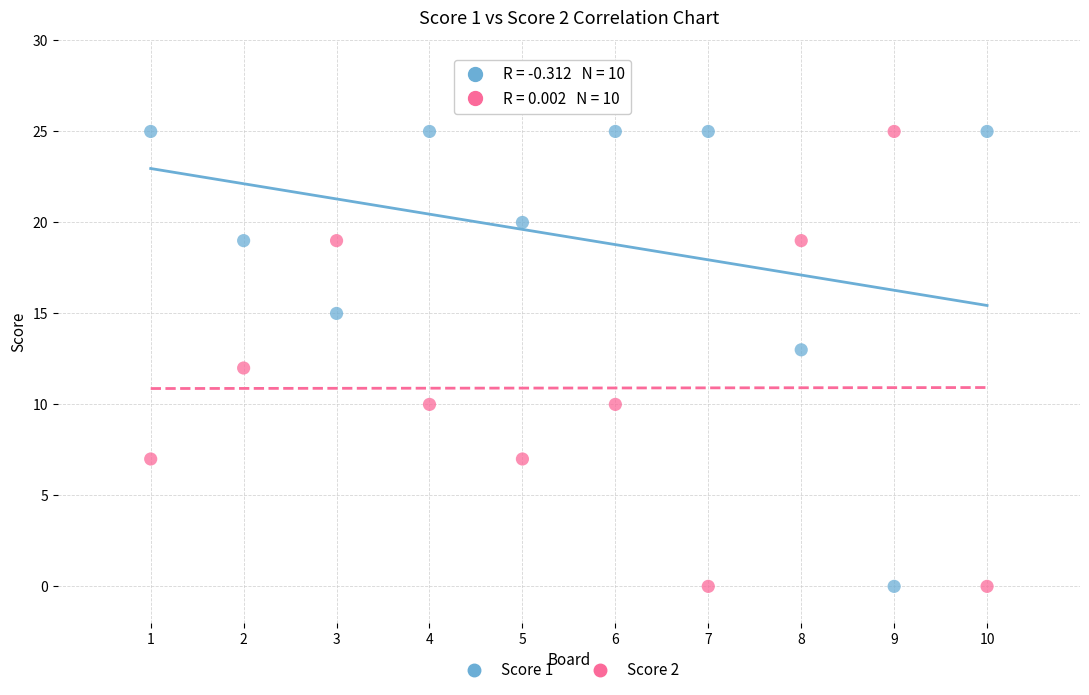

What is the X range (max minus min) for the scatter plot?

9